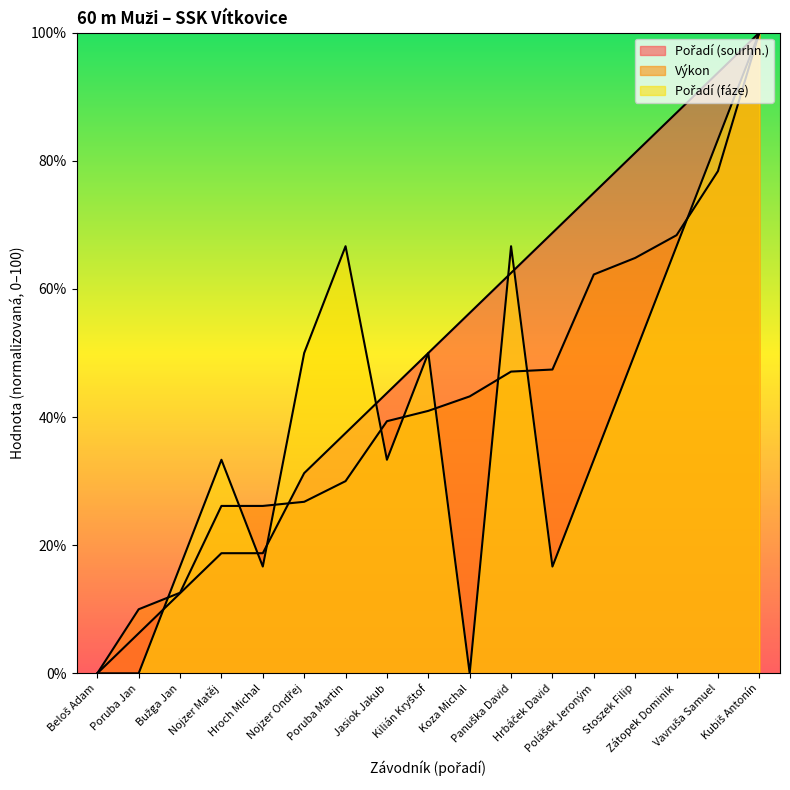

What are all the series names shown in the legend?

Pořadí (sourhn.), Výkon, Pořadí (fáze)